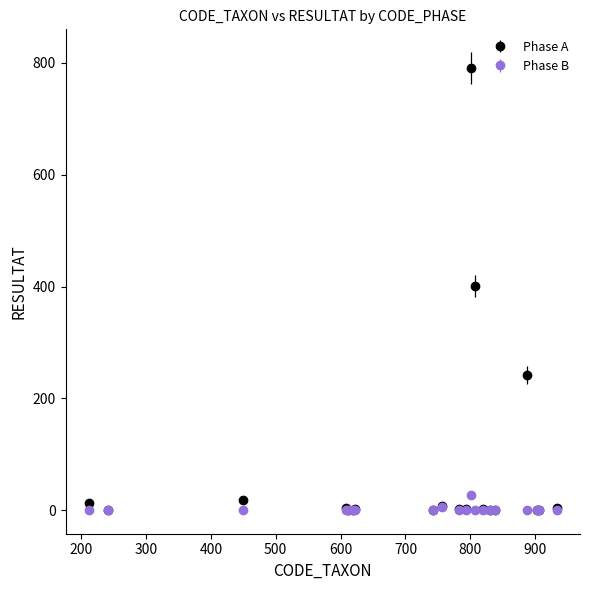

Which series has the largest range (max minus min)?

Phase A